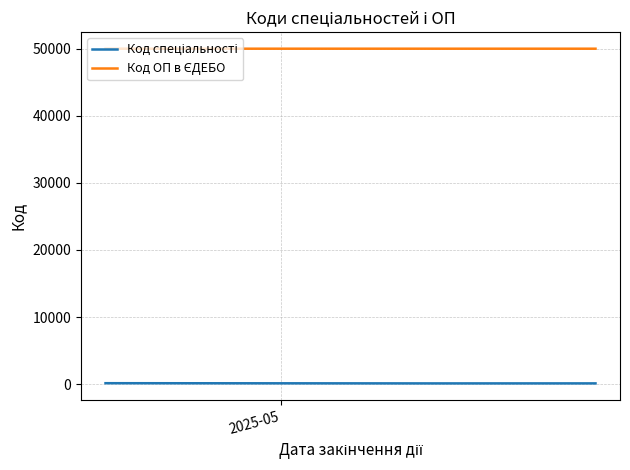

At how many categories does at least one series exceed 43953?

3